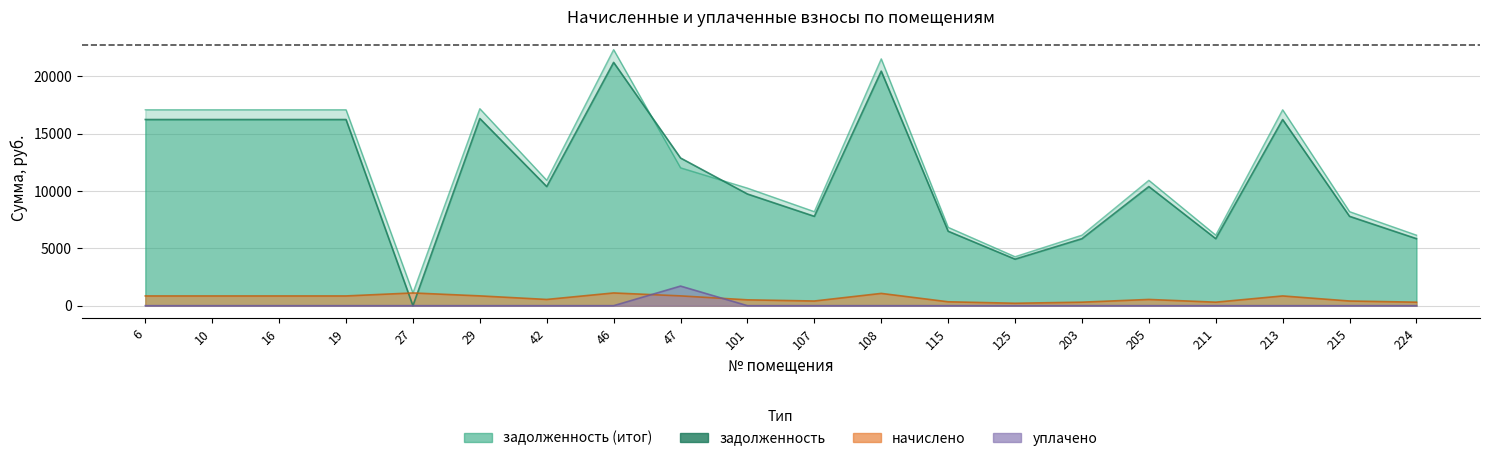

At how many categories does at least one series exceed 16440?

8